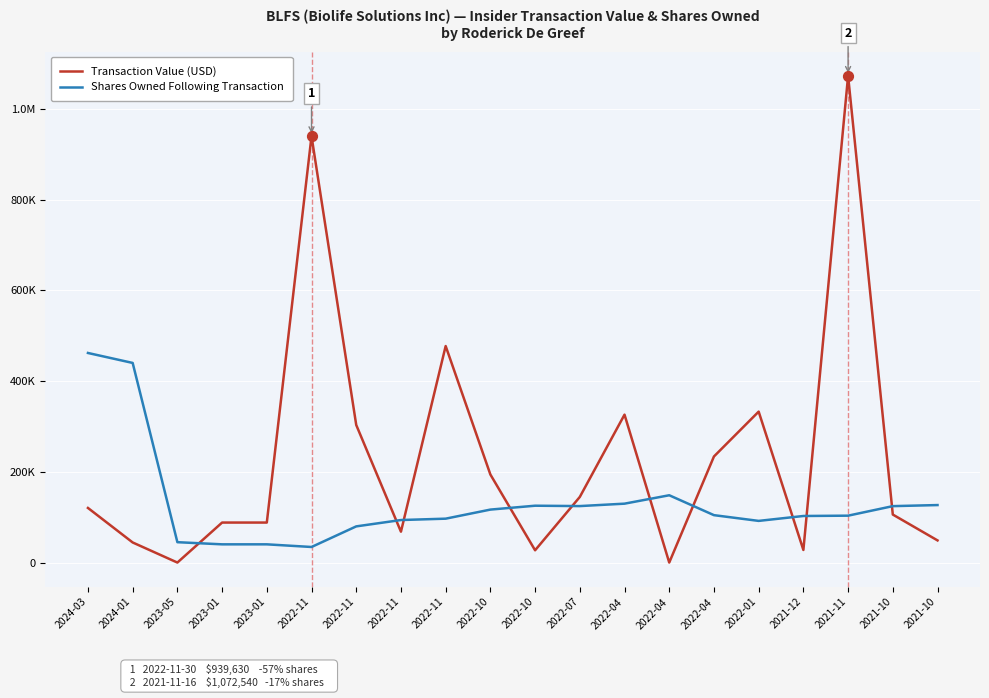

What is the total value across all series at 2024-01?

484177